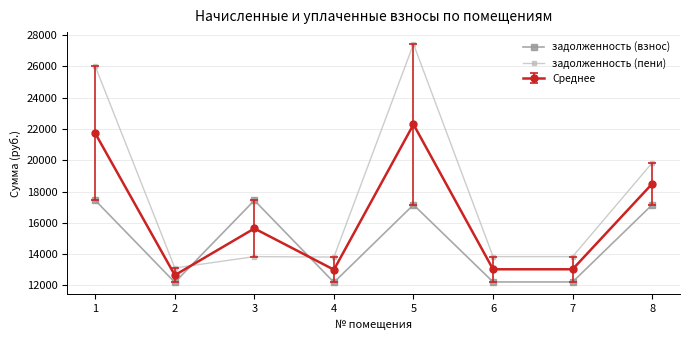

Which category has the highest value in the задолженность (пени) series?

5